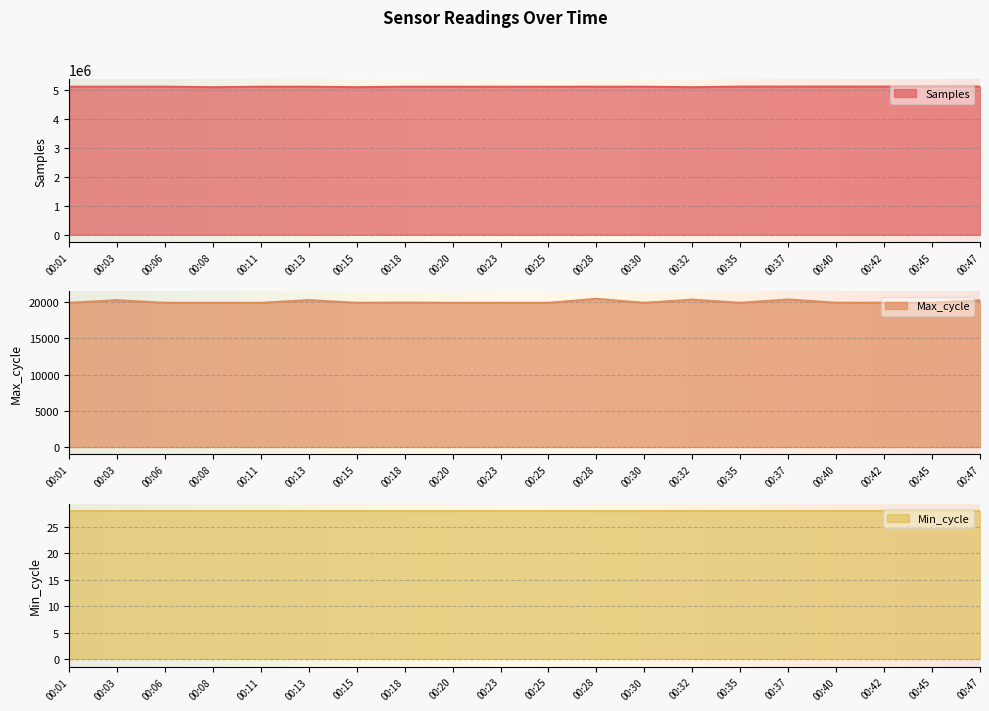

The value of Samples at 00:18 is 2384893. True or false?

False